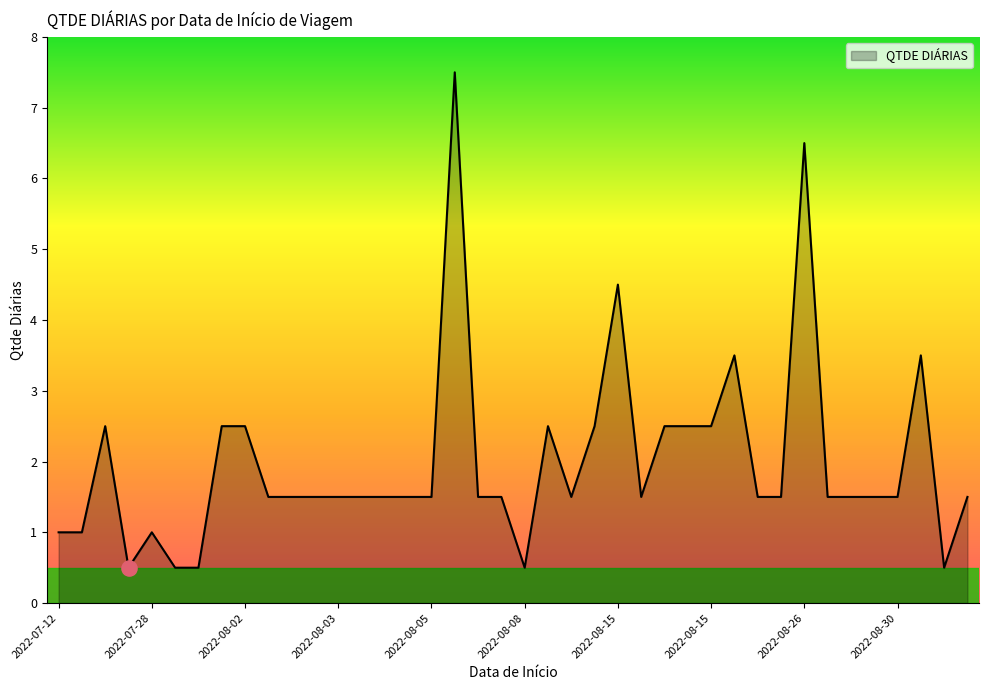

What is the maximum value shown in the chart?

7.5